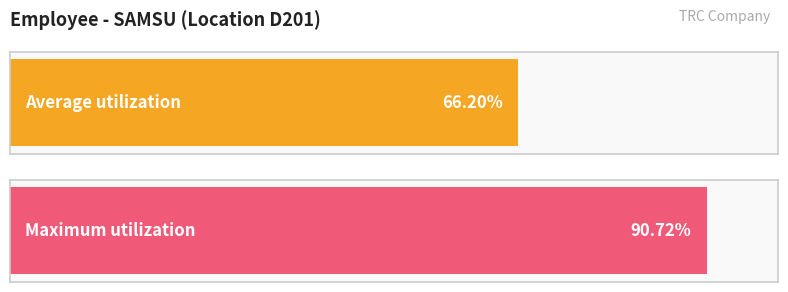

Does the chart contain any negative values?

No